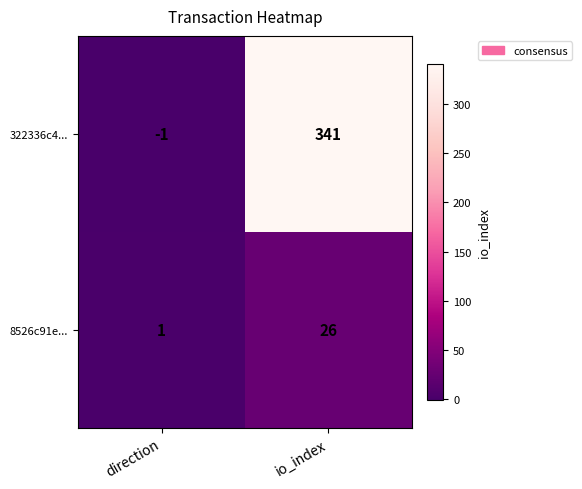

Rank the series by their maximum value, from highest to lowest.

322336c4..., 8526c91e...